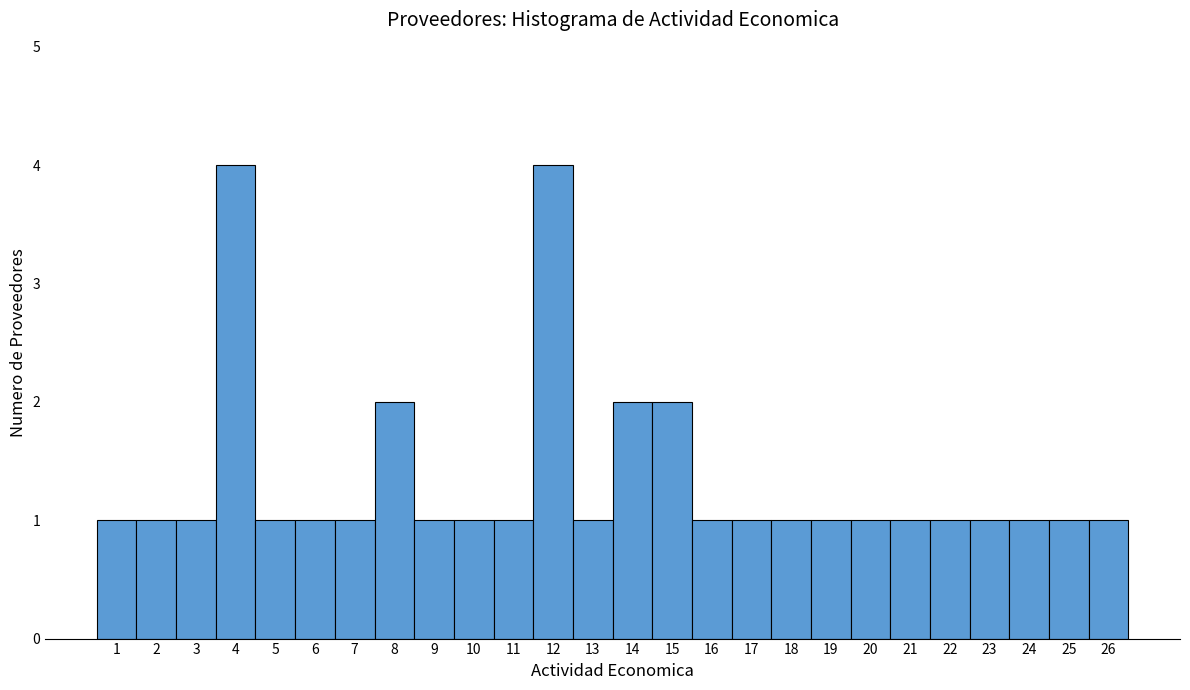

How tall is the bar that spans 22.5 to 23.5 on the x-axis? The values are not printed on the chart, so give them approximately, as read against the axis.

1